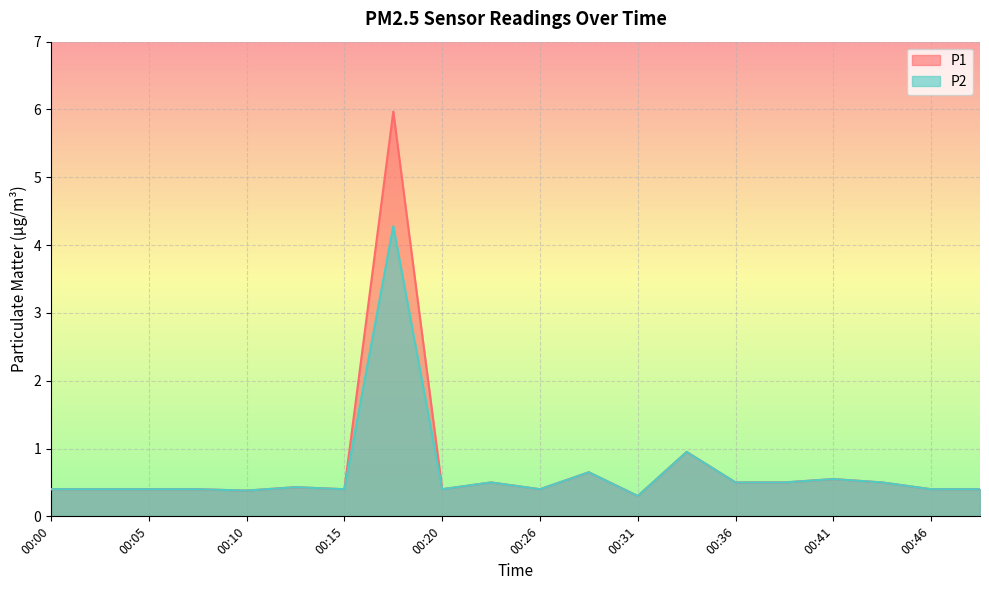

True or false: P1 has more than 0 interior local peaks.

True